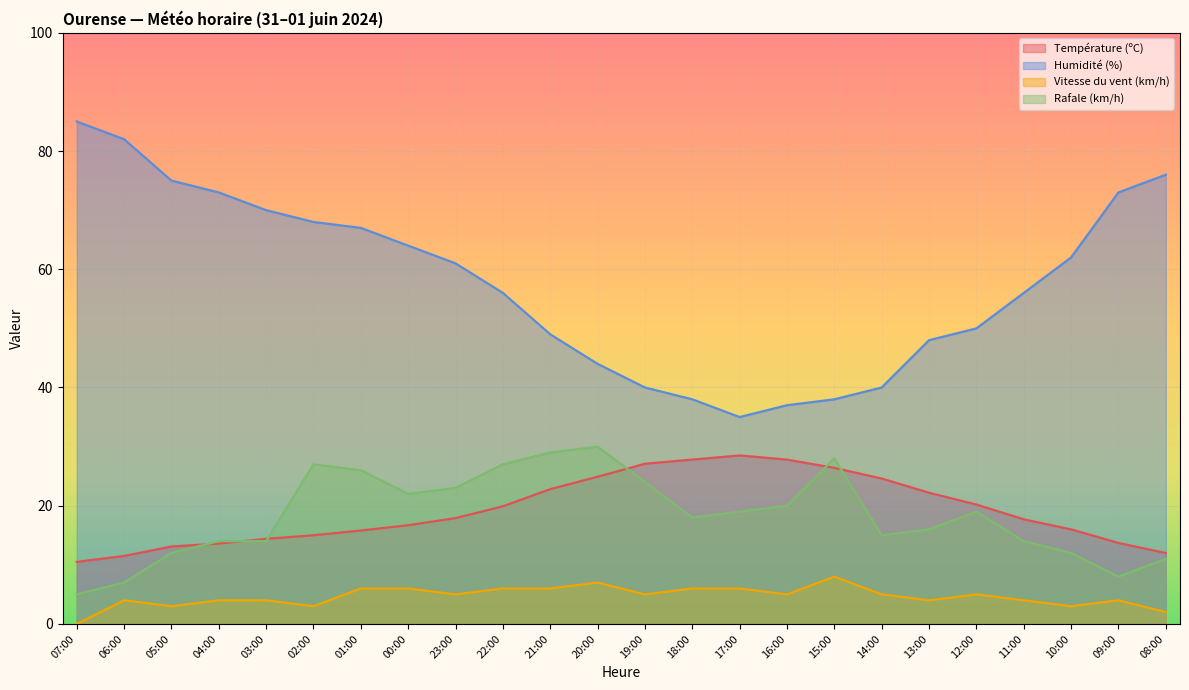

Is it true that Humidité (%) equals 25.8 at 18:00?

False